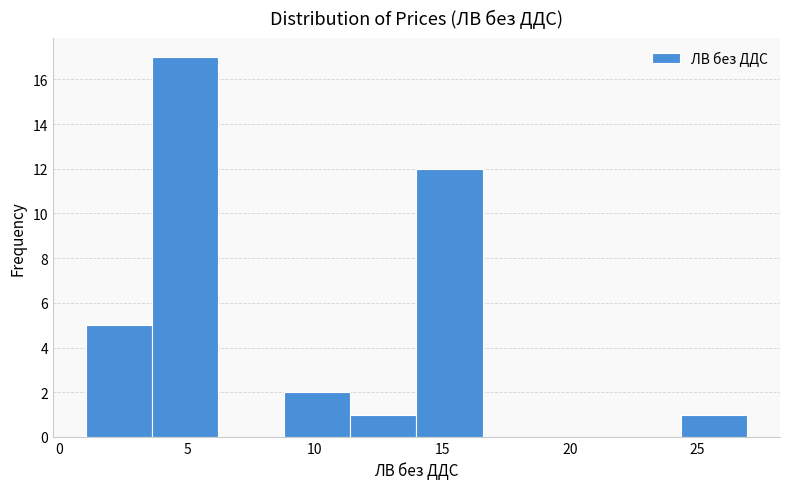

Reading left to right, list every bar in this chart as the range it spans on the x-axis followed by its height. Neither the bar edges nor the heights are printed on the chart, so give them approximately, as read against the axes.

1.0 to 3.5: 5
3.5 to 6.0: 17
6.0 to 9.0: 0
9.0 to 11.5: 2
11.5 to 14.0: 1
14.0 to 16.5: 12
16.5 to 19.0: 0
19.0 to 22.0: 0
22.0 to 24.5: 0
24.5 to 27.0: 1